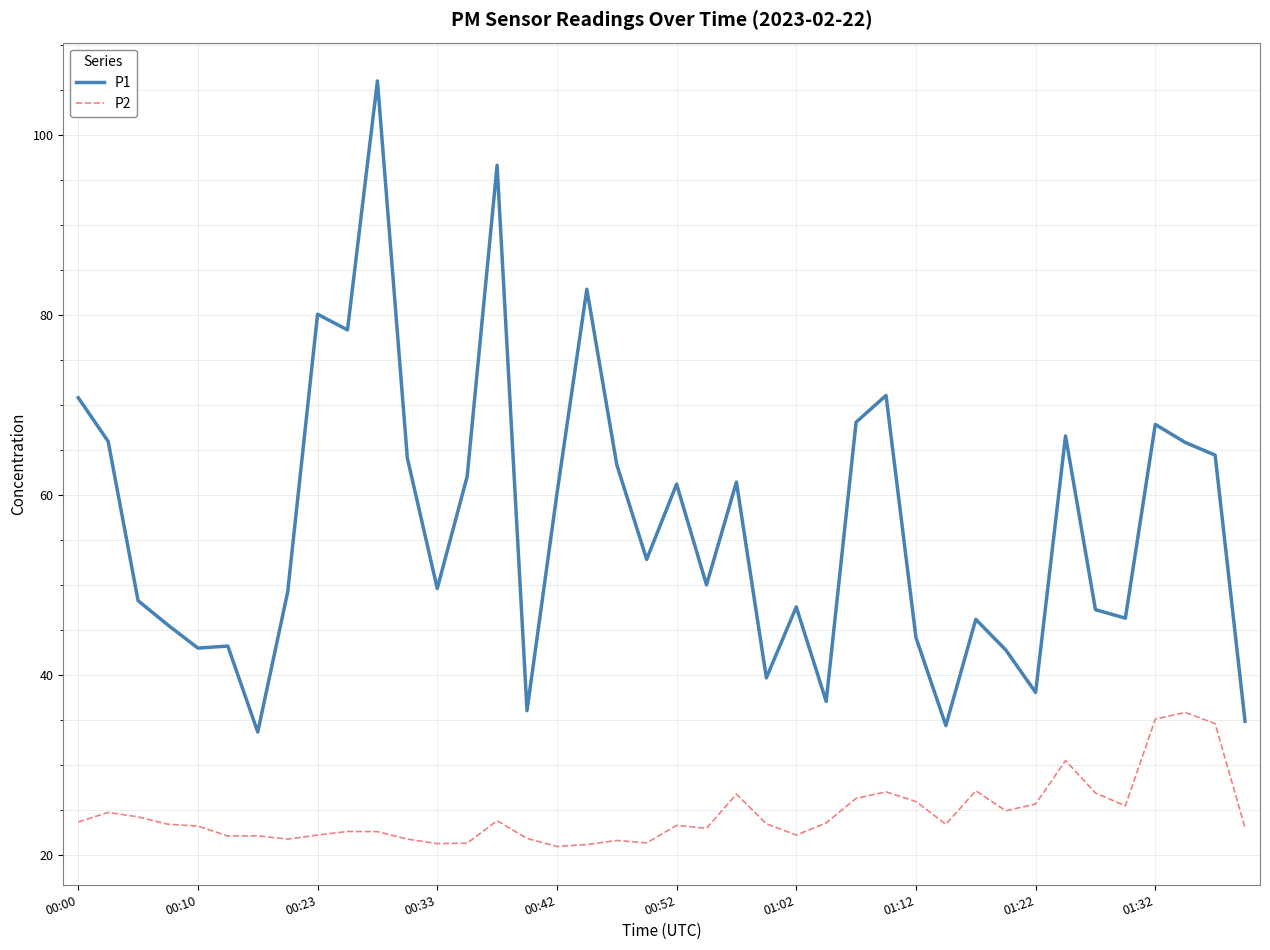

Rank the series by their average value, from highest to lowest.

P1, P2